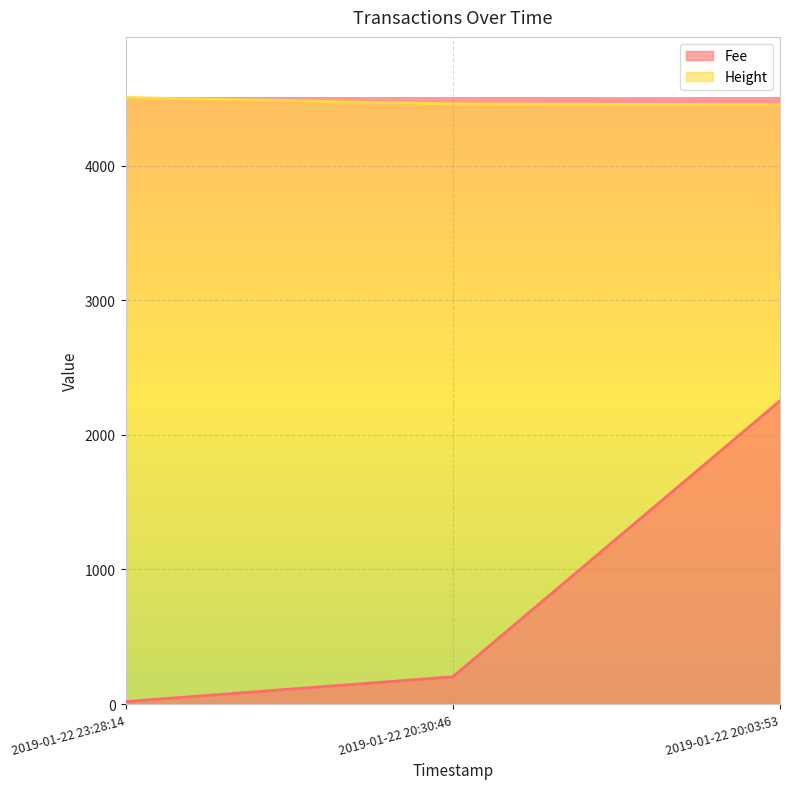

The value of Fee at 2019-01-22 20:30:46 is 202.9. True or false?

True